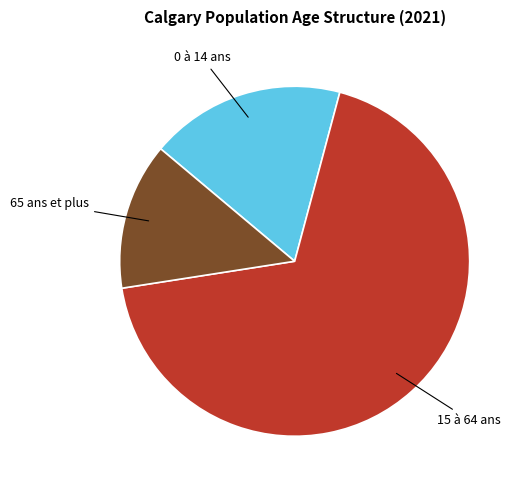

Does any single category account for the majority?

Yes